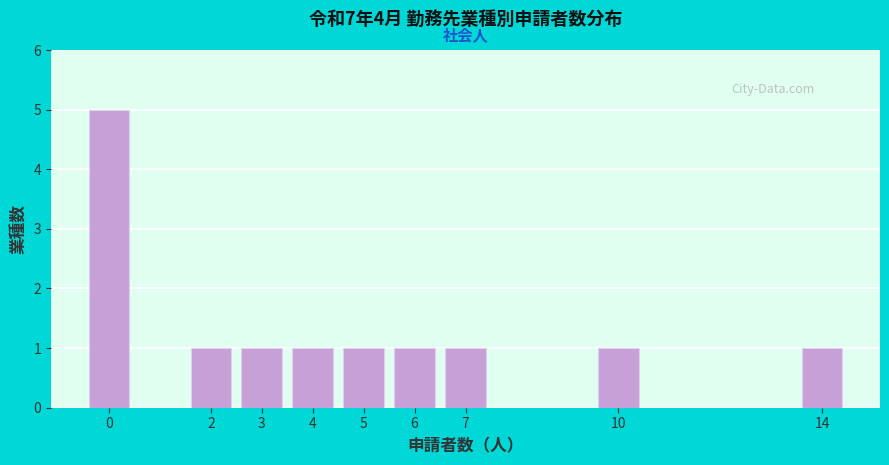

Reading left to right, transcribe all the data shown in this chart.

5	1	1	1	1	1	1	1	1